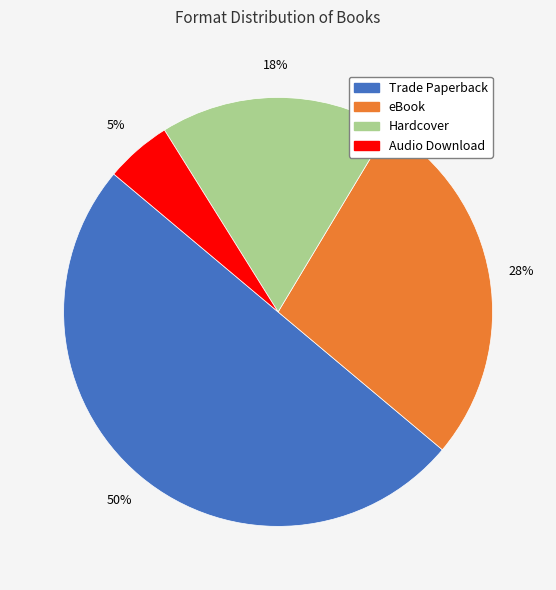

Rank the categories by value from lowest to highest.

Audio Download, Hardcover, eBook, Trade Paperback